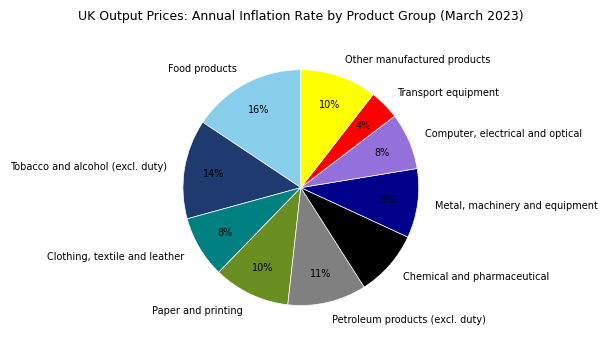

Which has a higher value, Computer, electrical and optical or Petroleum products (excl. duty)?

Petroleum products (excl. duty)